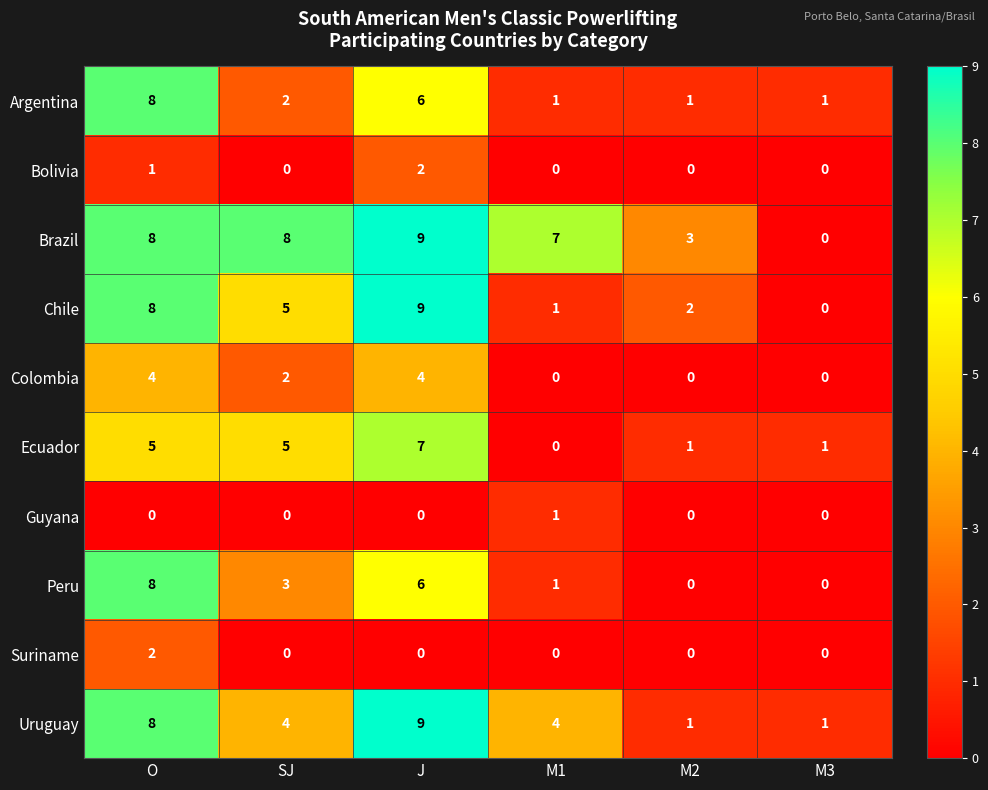

Between SJ and M2, which series saw the biggest shift?

Brazil